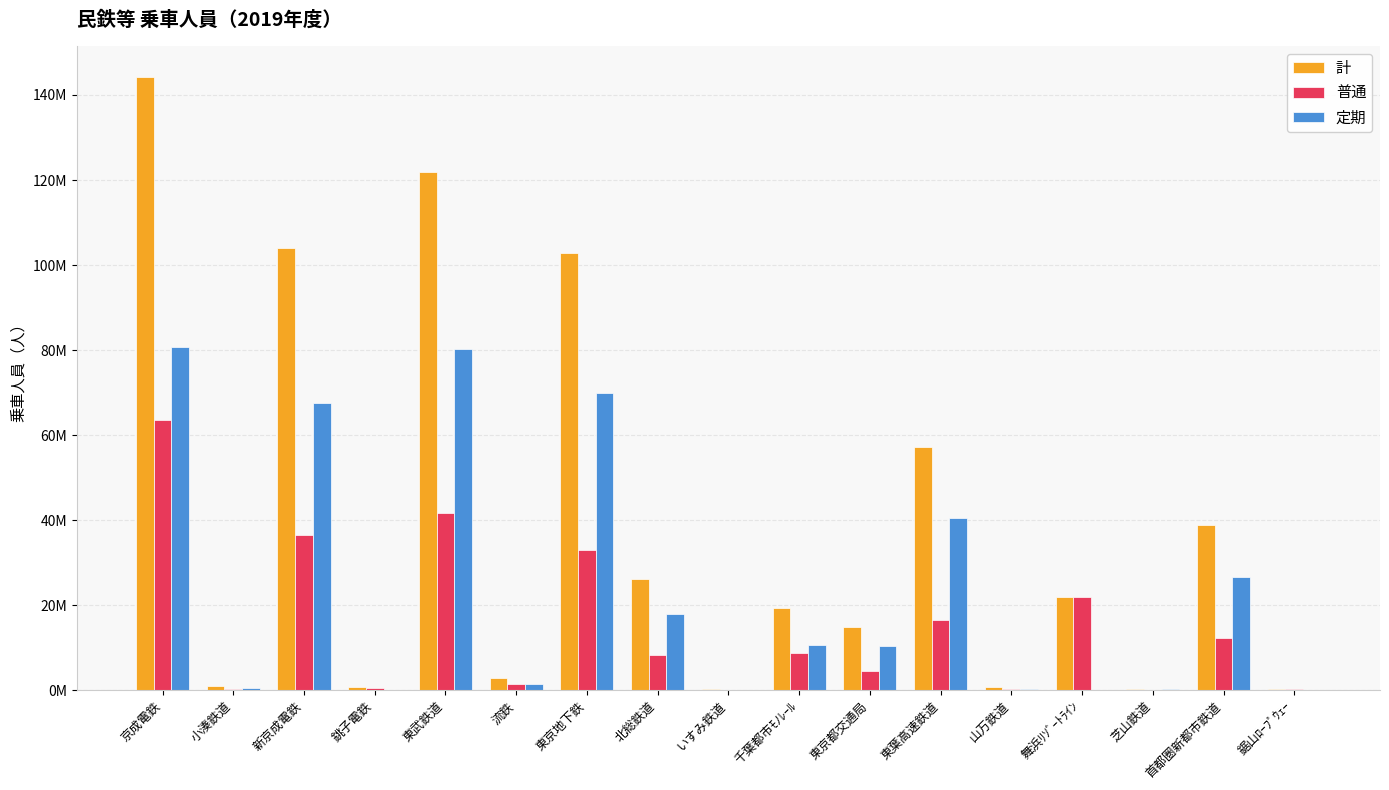

Is it true that 定期 equals 638040 at 小湊鉄道?

True